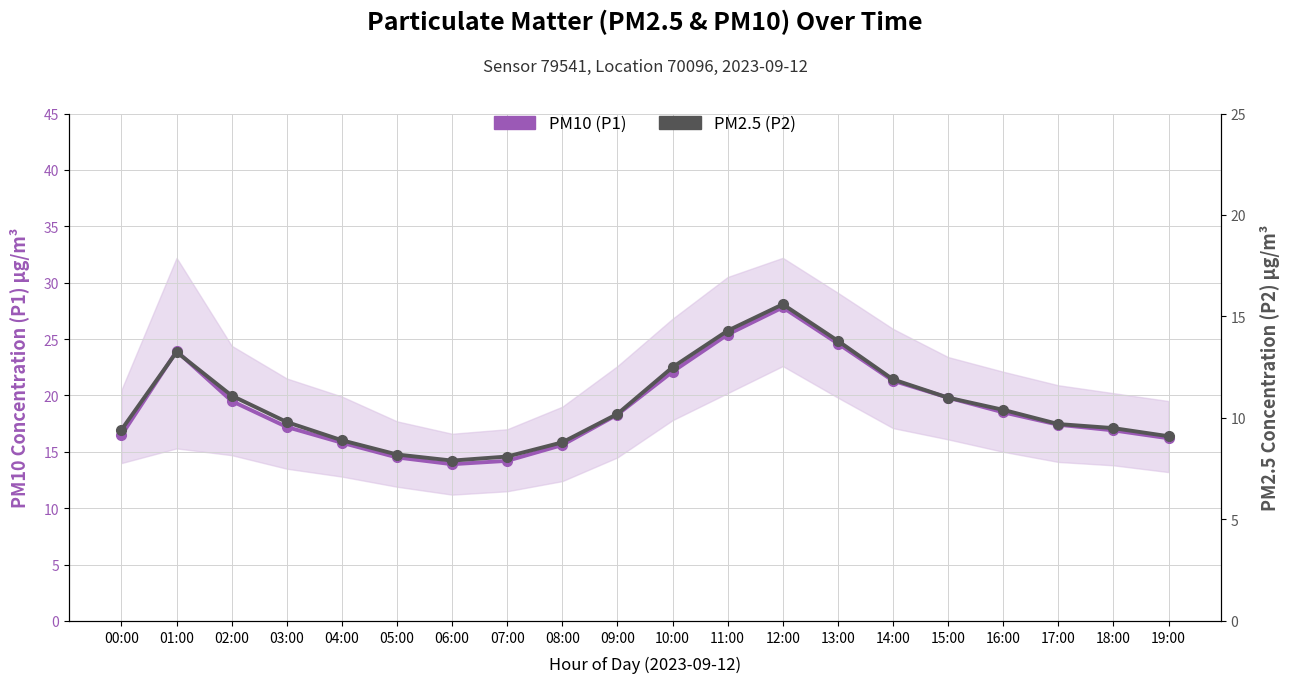

How many data points in PM10 (P1) are less than 18?

10